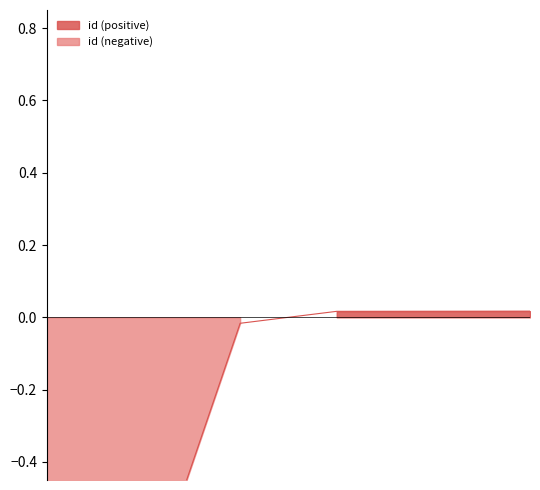

What is the sum of the values at 3224_8466 and 3224_8468?

-1.6